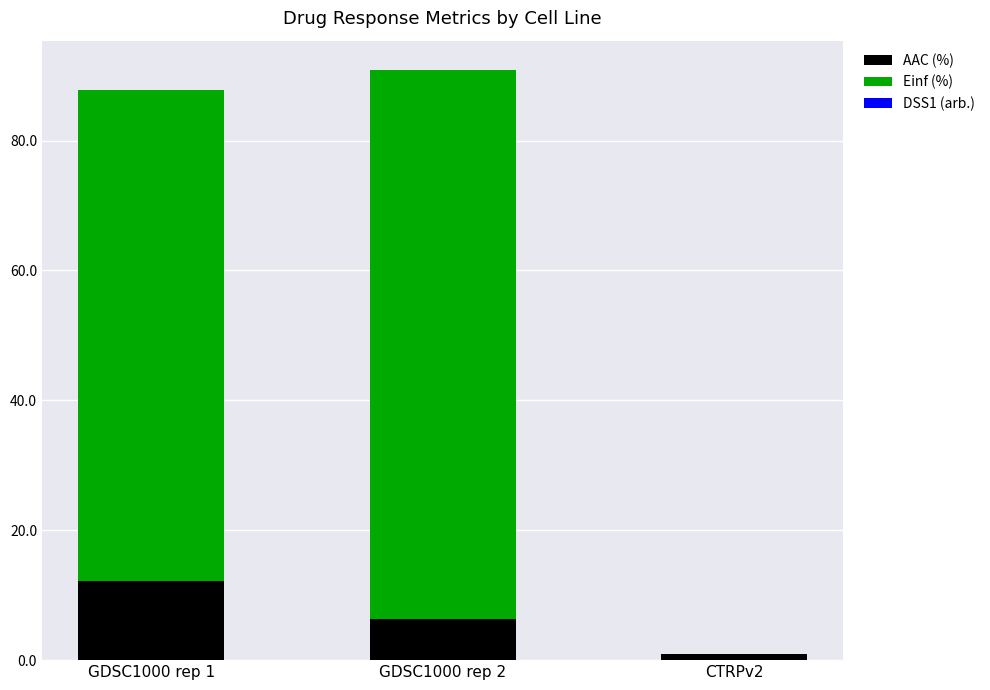

How many categories are shown in the chart?

3